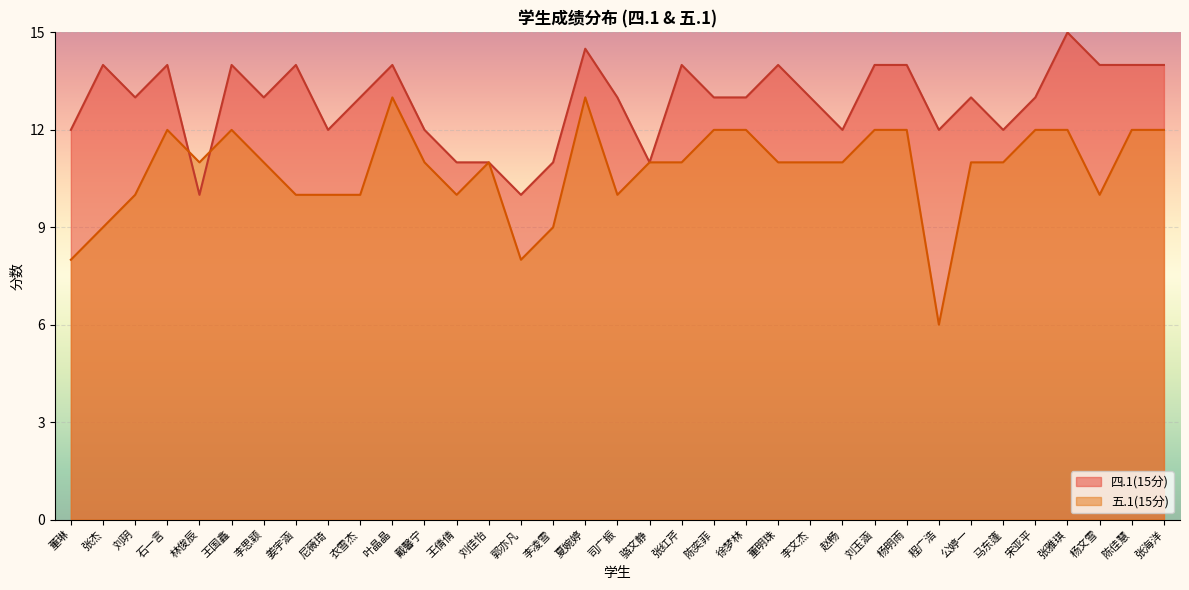

What is the sum of the 五.1(15分) values at 李凌雪 and 公婷一?

20.0